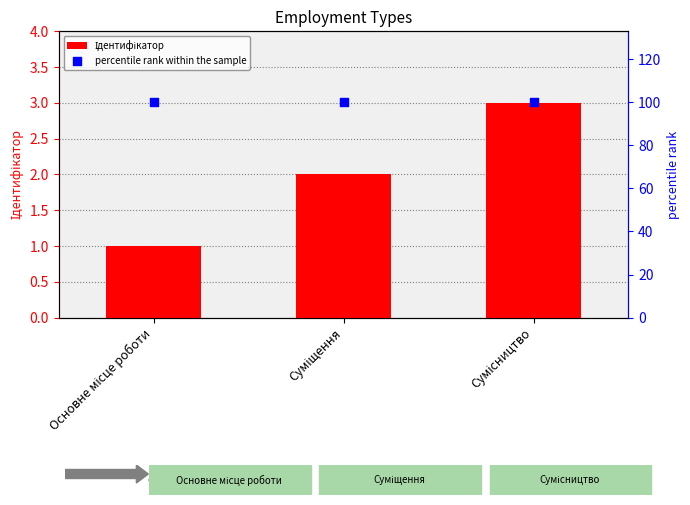

Is the value of percentile rank within the sample at Основне місце роботи greater than the value of Ідентифікатор at Основне місце роботи?

Yes